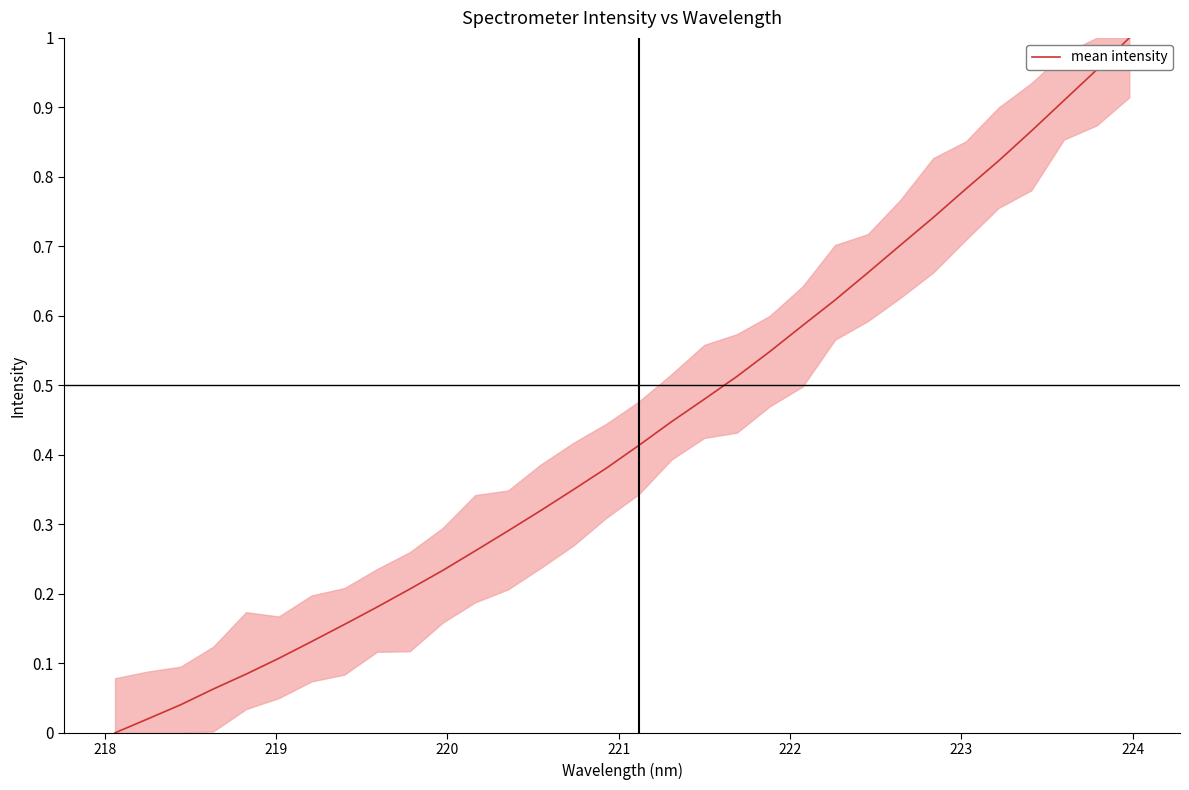

What is the greatest value displayed?

1.0